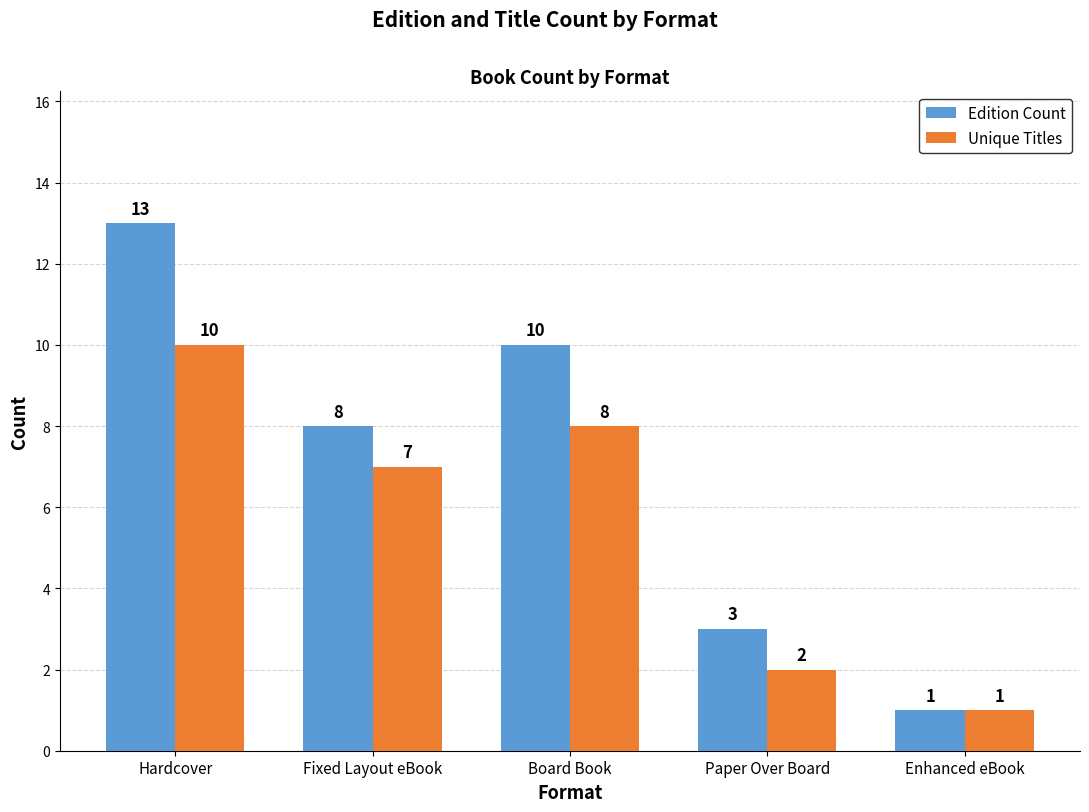

Reading right to left, transcribe all the data shown in this chart.

Edition Count: 1	3	10	8	13
Unique Titles: 1	2	8	7	10